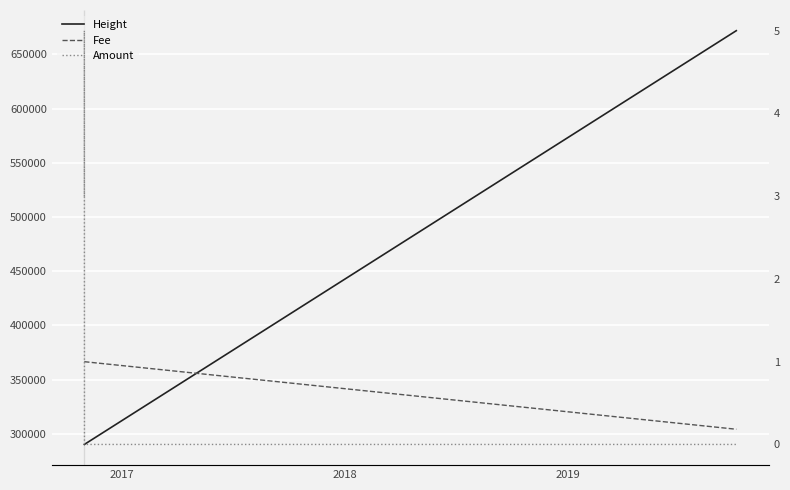

How many data points in Height are less than 290270?

3